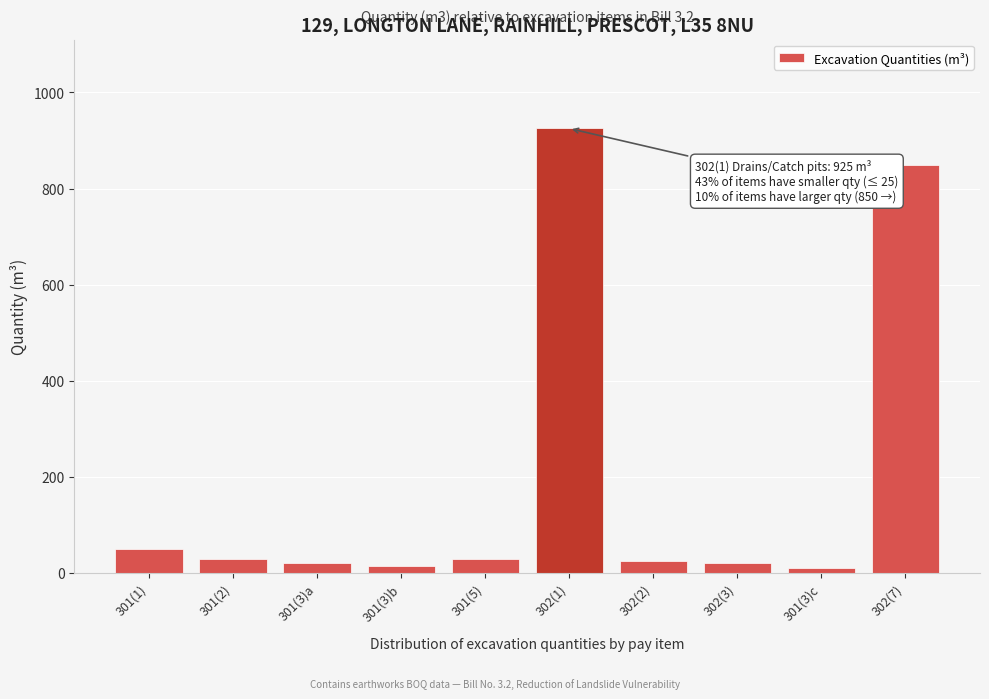

Reading left to right, what are all the values shown in this chart?

50	30	20	15	30	925	25	20	10	850